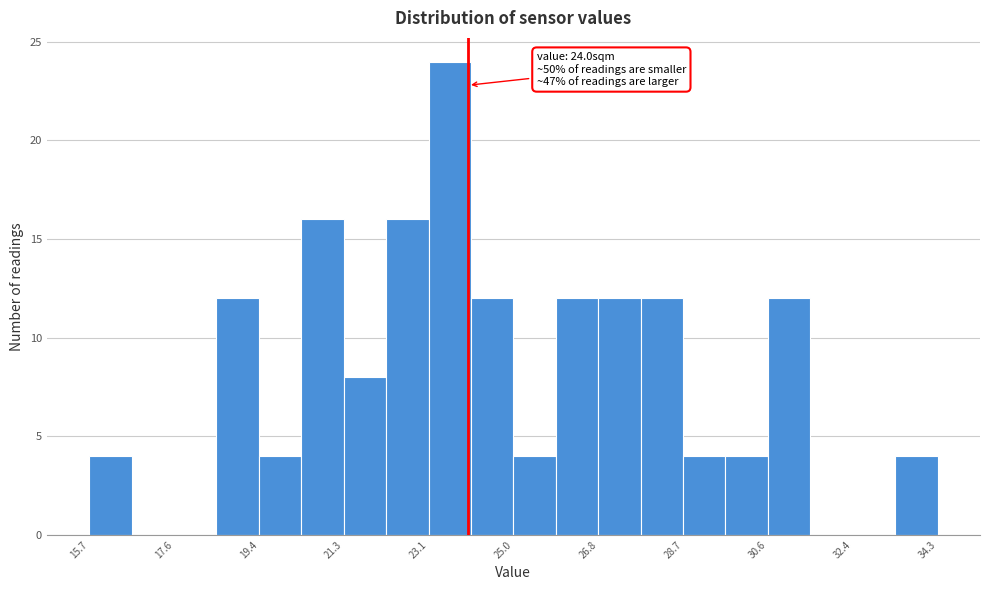

Over which range of the x-axis is the bar tallest?

23.2 to 24.0